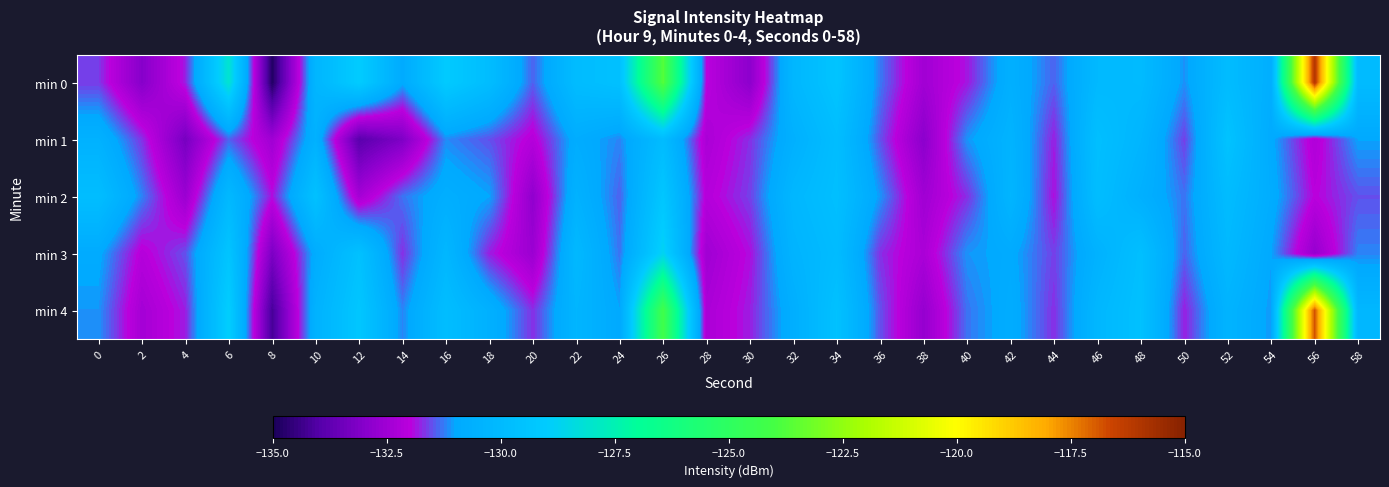

Reading left to right, what are all the values shown in this chart?

min 0: 0=-131.6	2=-133.0	4=-131.8	6=-128.1	8=-134.8	10=-130.3	12=-129.0	14=-130.9	16=-129.1	18=-129.9	20=-131.4	22=-129.9	24=-129.6	26=-123.7	28=-132.0	30=-132.9	32=-130.2	34=-129.4	36=-131.3	38=-132.5	40=-131.8	42=-130.6	44=-131.4	46=-130.1	48=-130.0	50=-131.1	52=-129.9	54=-130.7	56=-116.1	58=-130.0
min 1: 0=-130.5	2=-131.7	4=-133.3	6=-131.4	8=-132.5	10=-130.5	12=-133.8	14=-133.1	16=-131.2	18=-131.5	20=-132.1	22=-130.8	24=-131.2	26=-129.9	28=-132.3	30=-131.7	32=-130.6	34=-129.8	36=-131.5	38=-132.9	40=-131.1	42=-130.4	44=-131.8	46=-129.7	48=-130.3	50=-131.6	52=-129.5	54=-130.9	56=-132.2	58=-131.0
min 2: 0=-129.8	2=-131.2	4=-132.6	6=-130.1	8=-131.9	10=-129.6	12=-132.4	14=-131.3	16=-130.7	18=-131.0	20=-132.8	22=-130.5	24=-131.4	26=-129.3	28=-132.1	30=-131.6	32=-130.2	34=-129.7	36=-131.1	38=-132.5	40=-131.7	42=-130.3	44=-131.9	46=-129.8	48=-130.6	50=-131.3	52=-129.9	54=-130.8	56=-132.0	58=-131.5
min 3: 0=-130.9	2=-132.1	4=-131.5	6=-129.4	8=-133.2	10=-130.8	12=-129.6	14=-131.7	16=-130.2	18=-131.8	20=-132.6	22=-130.1	24=-131.3	26=-128.7	28=-132.5	30=-131.9	32=-130.4	34=-129.9	36=-131.7	38=-132.3	40=-131.1	42=-130.9	44=-131.6	46=-130.5	48=-129.7	50=-131.4	52=-130.1	54=-131.0	56=-132.7	58=-131.2
min 4: 0=-131.1	2=-132.4	4=-131.8	6=-128.9	8=-134.2	10=-130.5	12=-129.3	14=-131.2	16=-129.8	18=-130.6	20=-131.7	22=-130.3	24=-131.0	26=-124.2	28=-132.3	30=-131.8	32=-130.7	34=-129.6	36=-131.5	38=-132.7	40=-131.3	42=-130.8	44=-131.7	46=-130.2	48=-129.6	50=-131.8	52=-130.4	54=-131.1	56=-116.8	58=-130.2